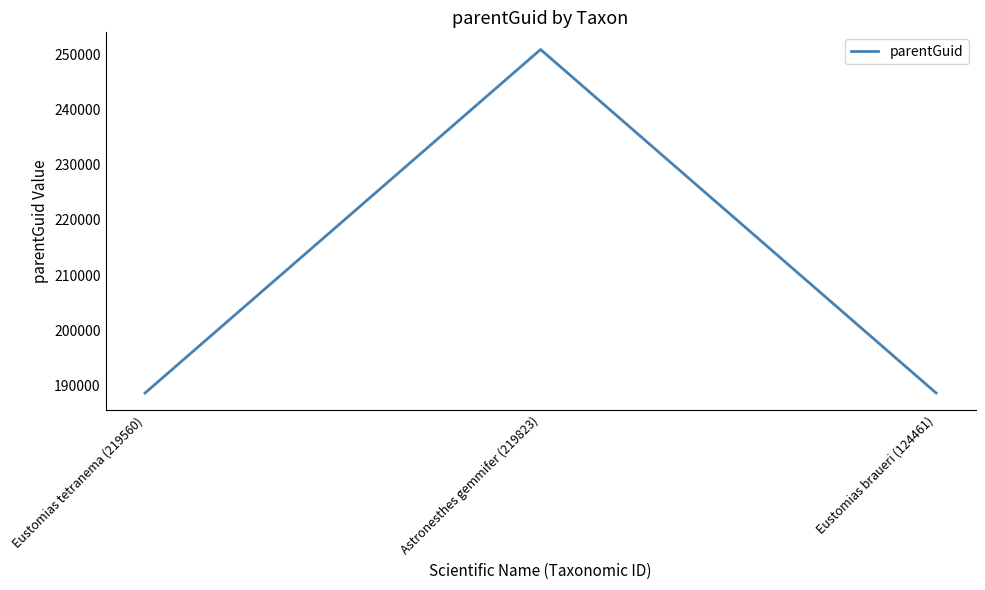

What is the average value?

209380